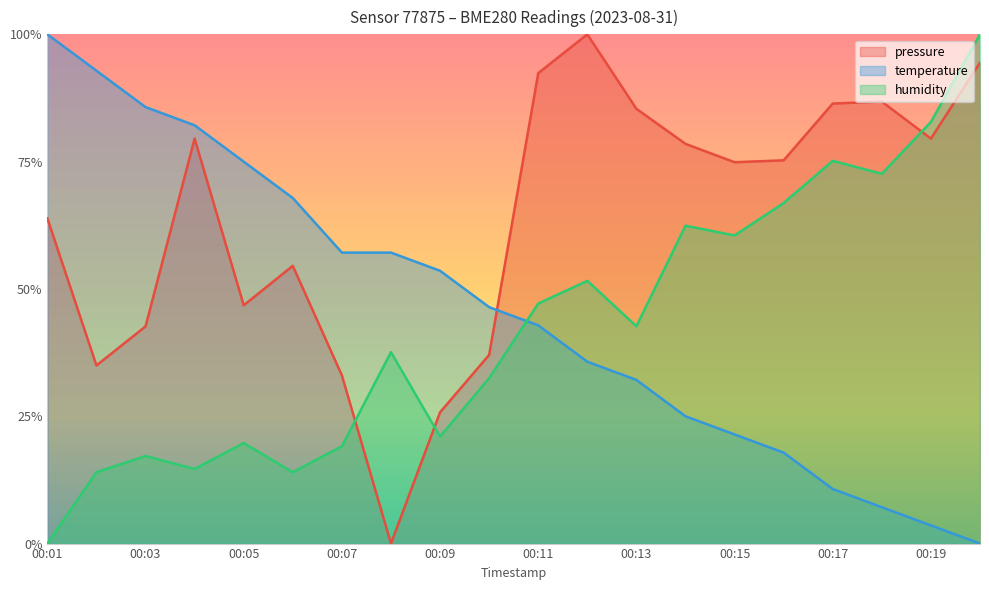

True or false: humidity and temperature cross at least once.

True